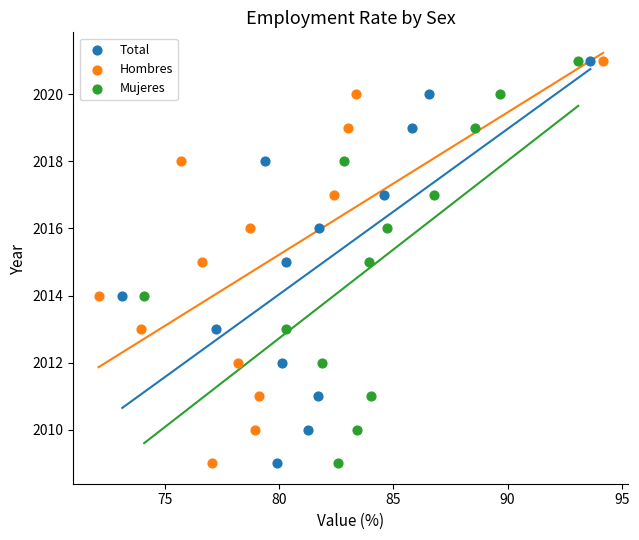

What are all the series names shown in the legend?

Total, Hombres, Mujeres